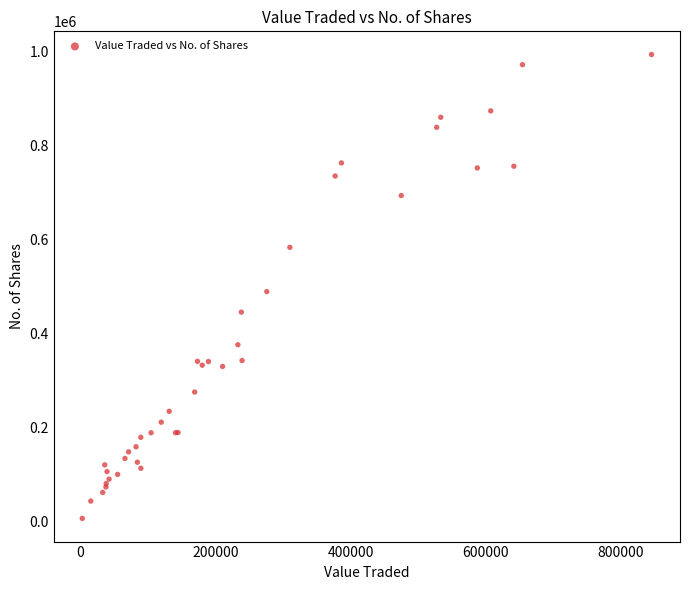

What Y value in the scatter plot is closest to 501037?

490145